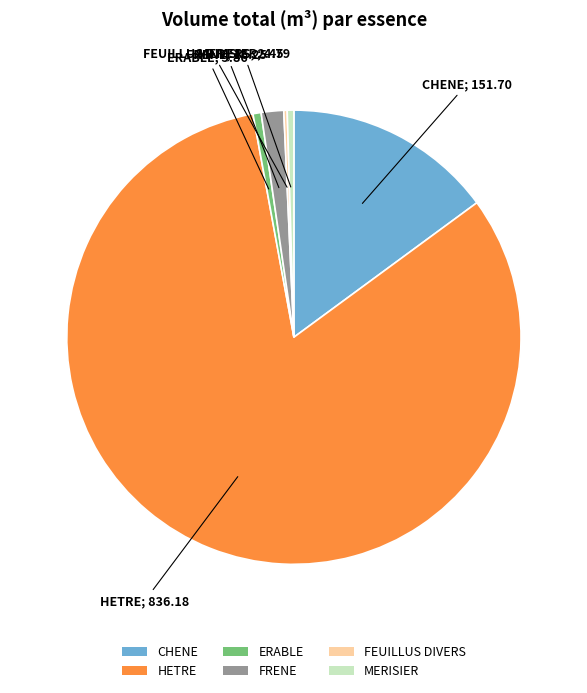

Which slice is the largest?

HETRE